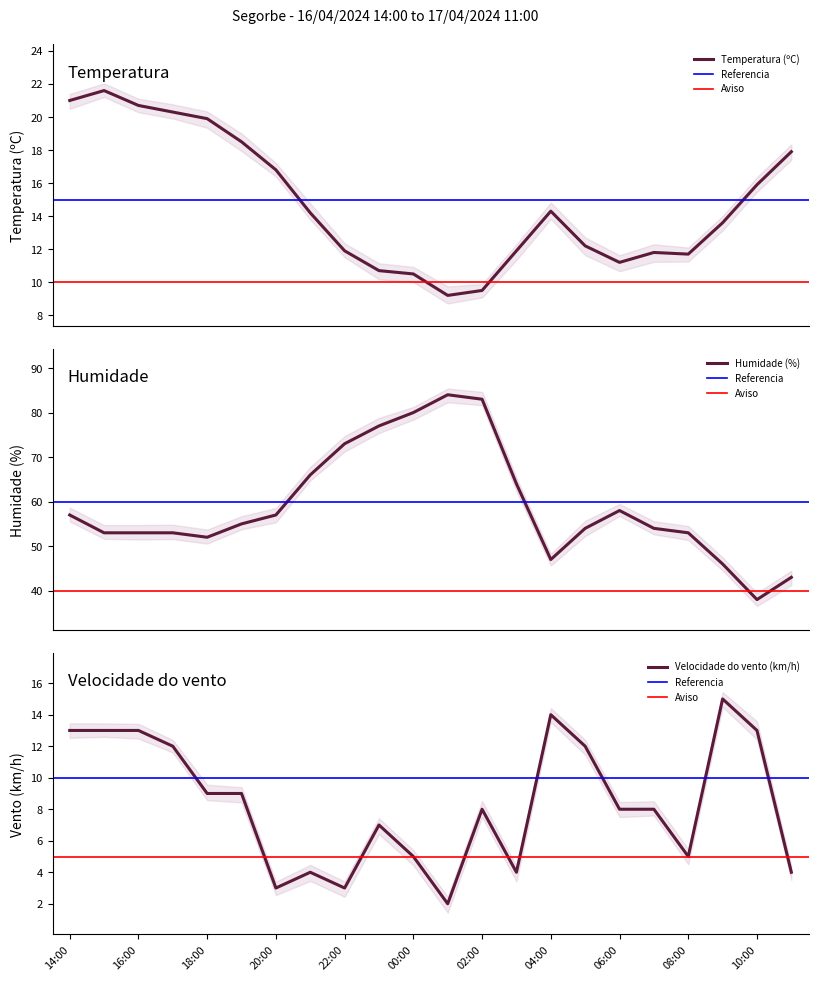

Reading left to right, extract all data points from this chart.

Temperatura (ºC): 14:00=21.0	15:00=21.6	16:00=20.7	17:00=20.3	18:00=19.9	19:00=18.5	20:00=16.8	21:00=14.2	22:00=11.9	23:00=10.7	00:00=10.5	01:00=9.2	02:00=9.5	03:00=11.9	04:00=14.3	05:00=12.2	06:00=11.2	07:00=11.8	08:00=11.7	09:00=13.6	10:00=15.9	11:00=17.9
Velocidade do vento (km/h): 14:00=13.0	15:00=13.0	16:00=13.0	17:00=12.0	18:00=9.0	19:00=9.0	20:00=3.0	21:00=4.0	22:00=3.0	23:00=7.0	00:00=5.0	01:00=2.0	02:00=8.0	03:00=4.0	04:00=14.0	05:00=12.0	06:00=8.0	07:00=8.0	08:00=5.0	09:00=15.0	10:00=13.0	11:00=4.0
Humidade (%): 14:00=57.0	15:00=53.0	16:00=53.0	17:00=53.0	18:00=52.0	19:00=55.0	20:00=57.0	21:00=66.0	22:00=73.0	23:00=77.0	00:00=80.0	01:00=84.0	02:00=83.0	03:00=64.0	04:00=47.0	05:00=54.0	06:00=58.0	07:00=54.0	08:00=53.0	09:00=46.0	10:00=38.0	11:00=43.0